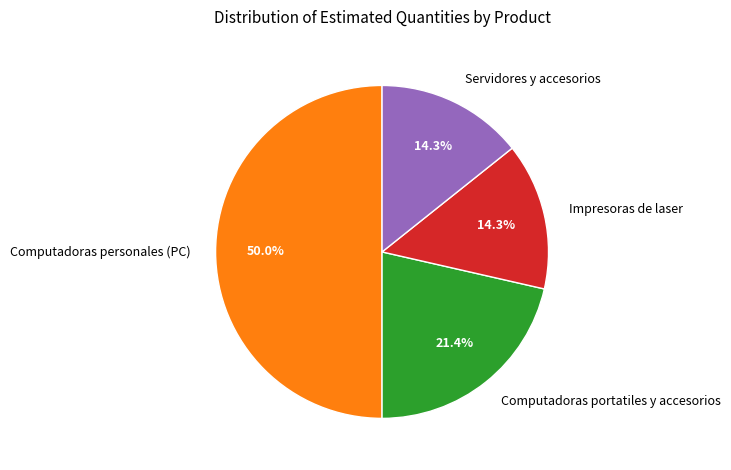

What percentage do Computadoras personales (PC) and Computadoras portatiles y accesorios together represent?

71.4%